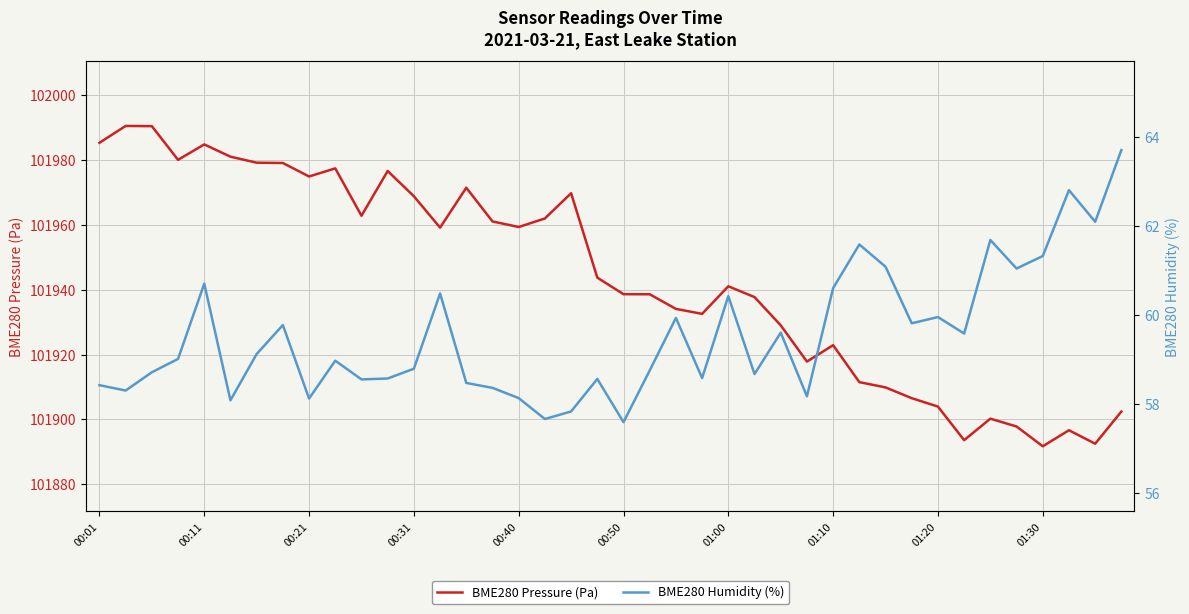

Is it true that BME280 Humidity (%) equals 57.7 at 17?

True